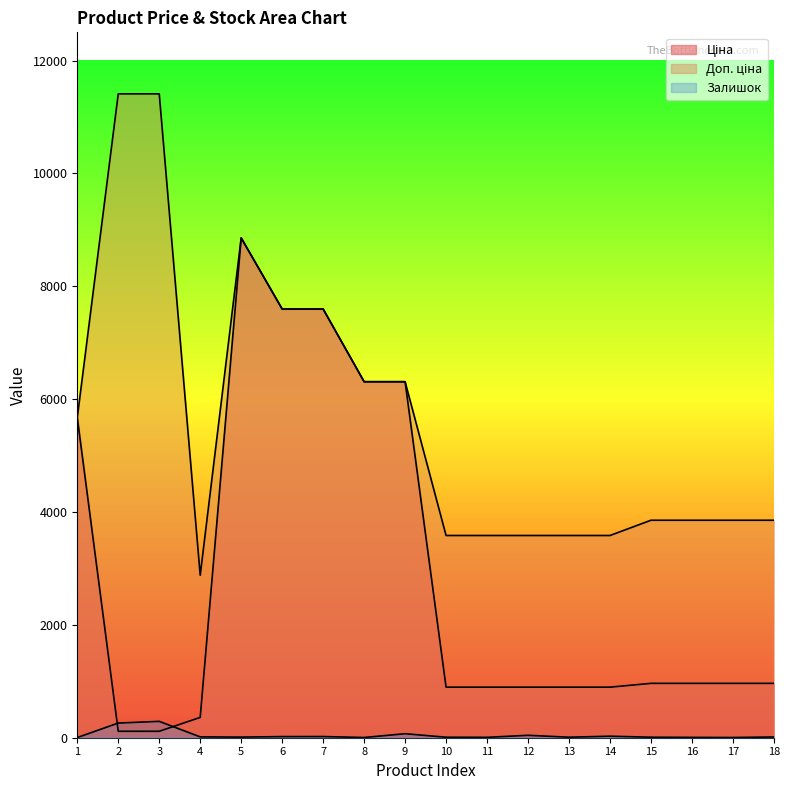

What is the value of the Доп. ціна point at the 12th from the left?

3583.6